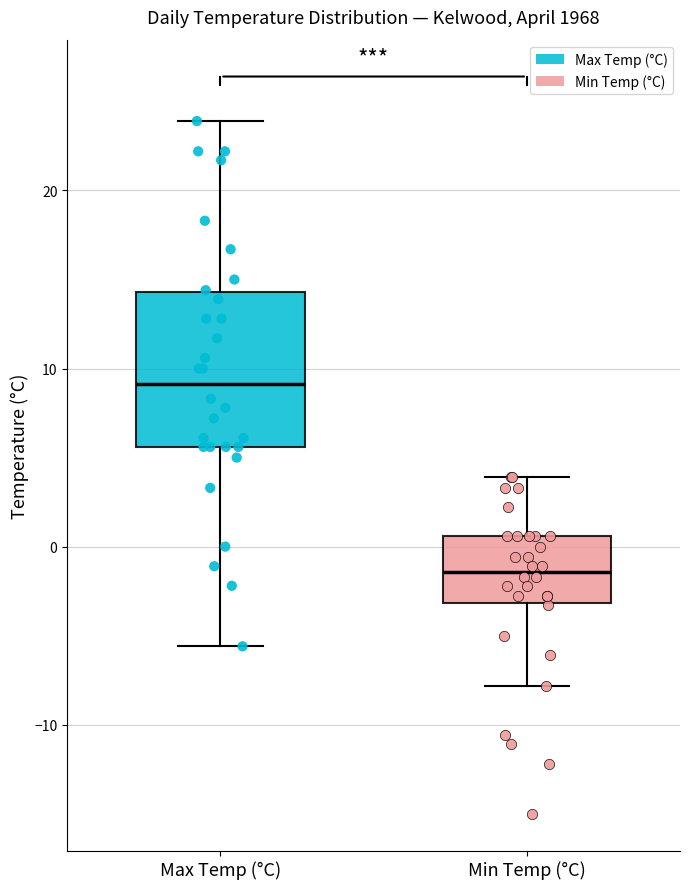

Reading left to right, read every box against the y-axis: the position of its median line, the range the box covers, and the ends of its whiskers. The values are not printed on the chart, so give them approximately, as read against the axis.

Max Temp (°C): median 9, box 6 to 14, whiskers -6 to 24
Min Temp (°C): median -1, box -3 to 1, whiskers -8 to 4